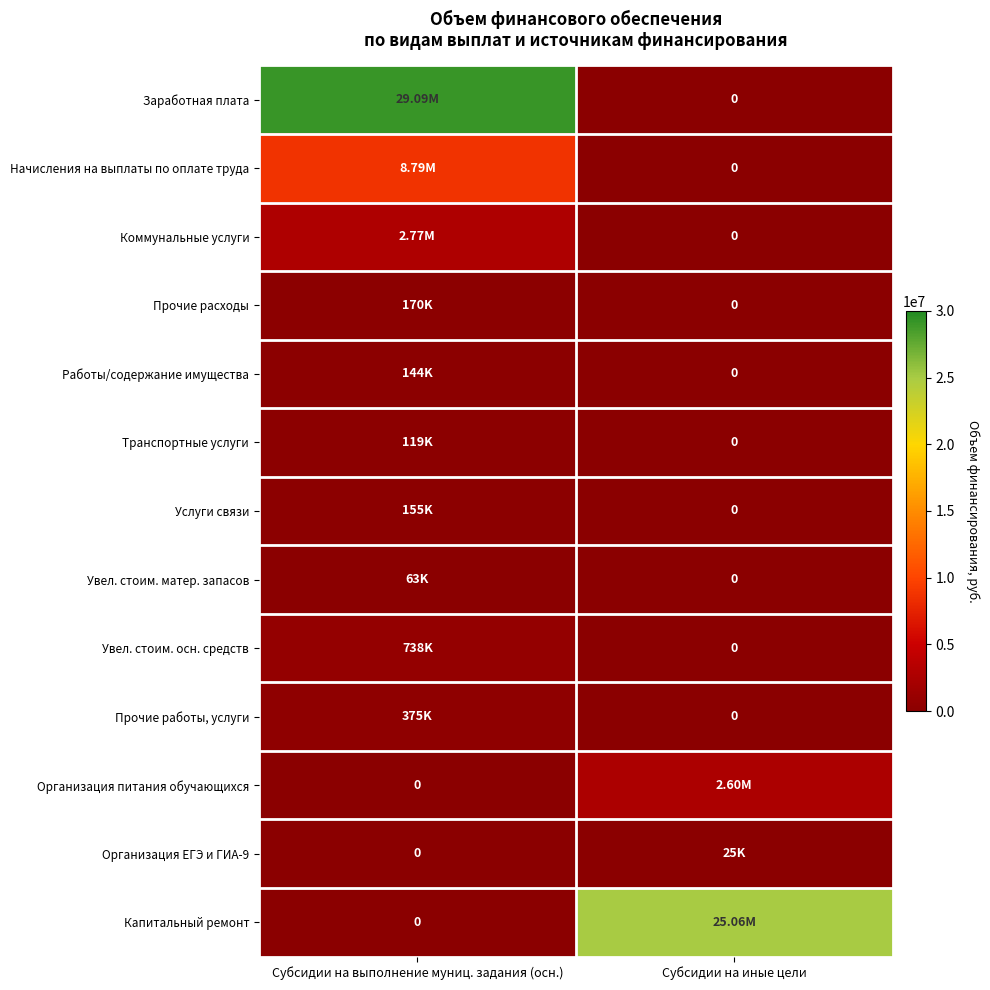

True or false: Прочие работы, услуги has a value of -240135 at Субсидии на иные цели.

False